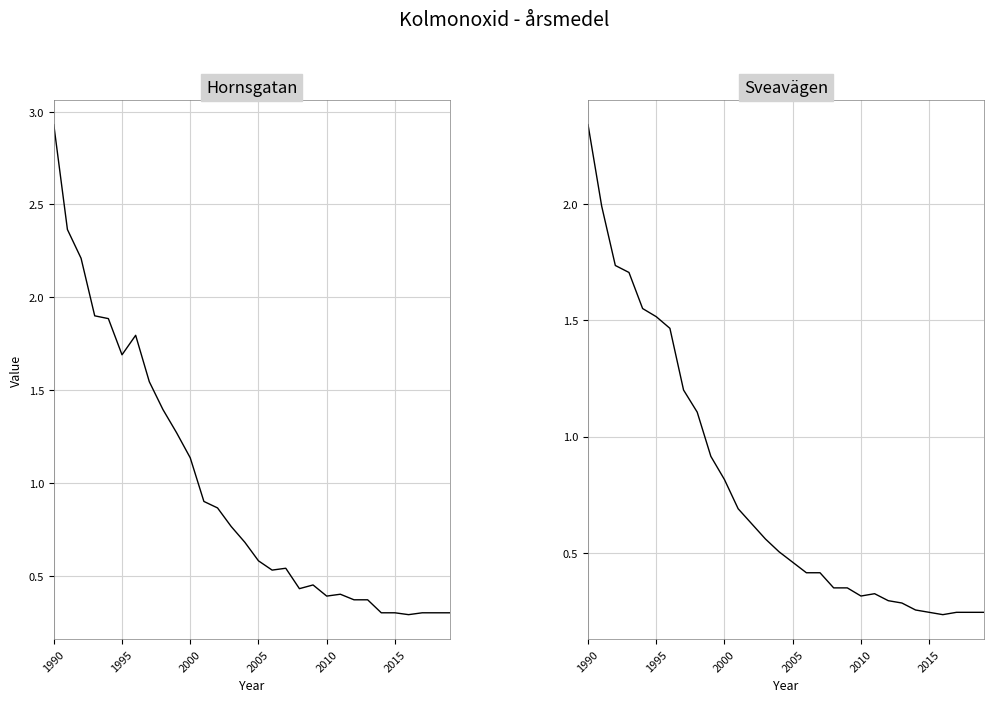

What is the difference between the maximum and second lowest values in the Sveavägen series?

2.1